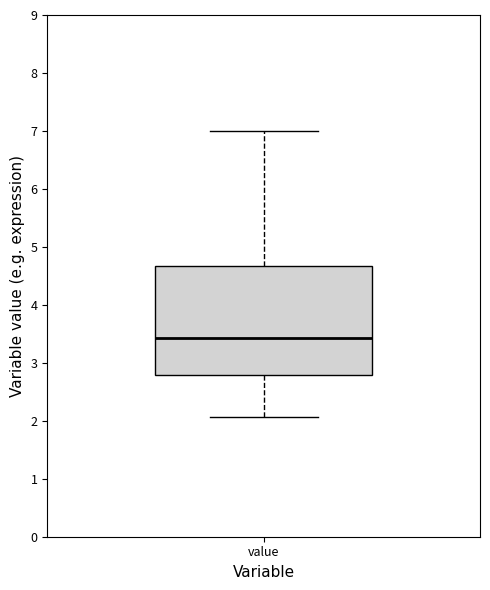

Transcribe this box plot: give where the median line is, the range the box spans, and where the two whiskers end, as read against the y-axis. The values are not printed on the chart, so give them approximately, as read against the axis.

median 3.4, box 2.8 to 4.7, whiskers 2.1 to 7.0